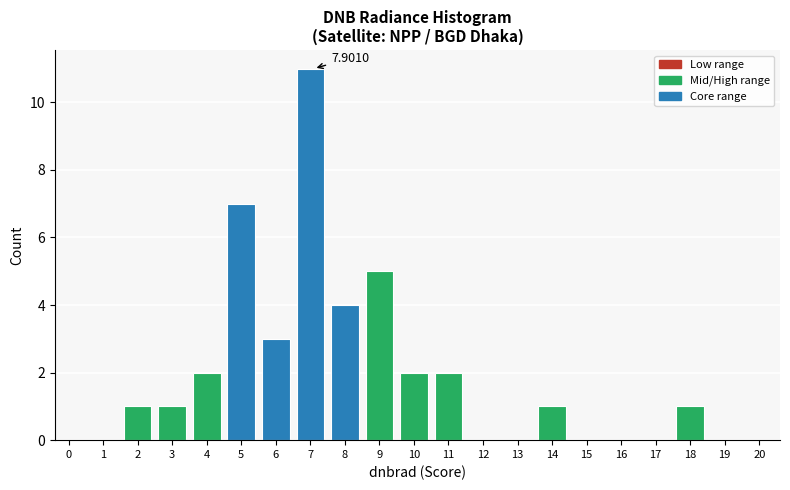

What is the change in value from 6 to 16?

-3